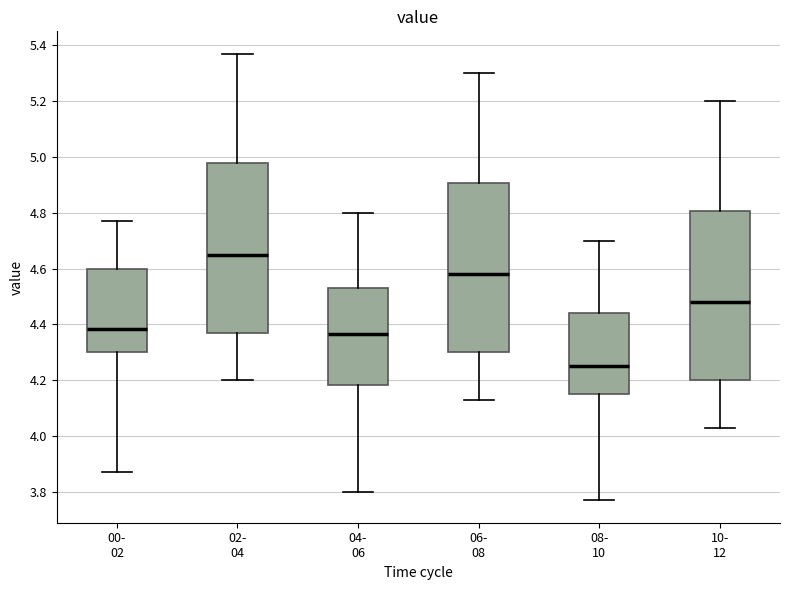

Reading left to right, read every box against the y-axis: the position of its median line, the range the box covers, and the ends of its whiskers. The values are not printed on the chart, so give them approximately, as read against the axis.

00- 02: median 4.38, box 4.30 to 4.60, whiskers 3.88 to 4.78
02- 04: median 4.66, box 4.38 to 4.98, whiskers 4.20 to 5.38
04- 06: median 4.36, box 4.18 to 4.54, whiskers 3.80 to 4.80
06- 08: median 4.58, box 4.30 to 4.90, whiskers 4.14 to 5.30
08- 10: median 4.26, box 4.16 to 4.44, whiskers 3.78 to 4.70
10- 12: median 4.48, box 4.20 to 4.80, whiskers 4.04 to 5.20